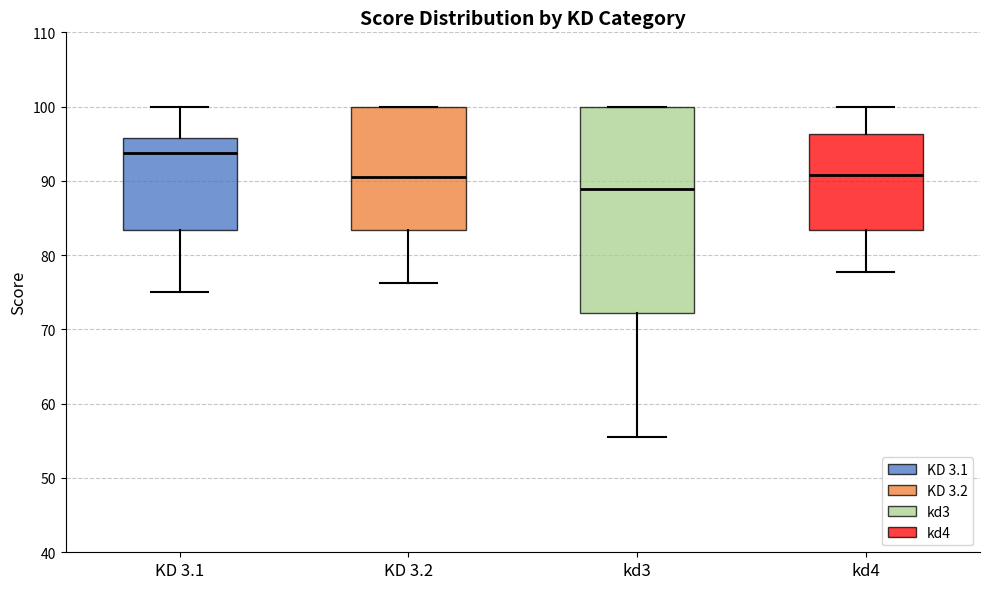

Which box is the tallest, from its lower edge to its upper edge?

kd3